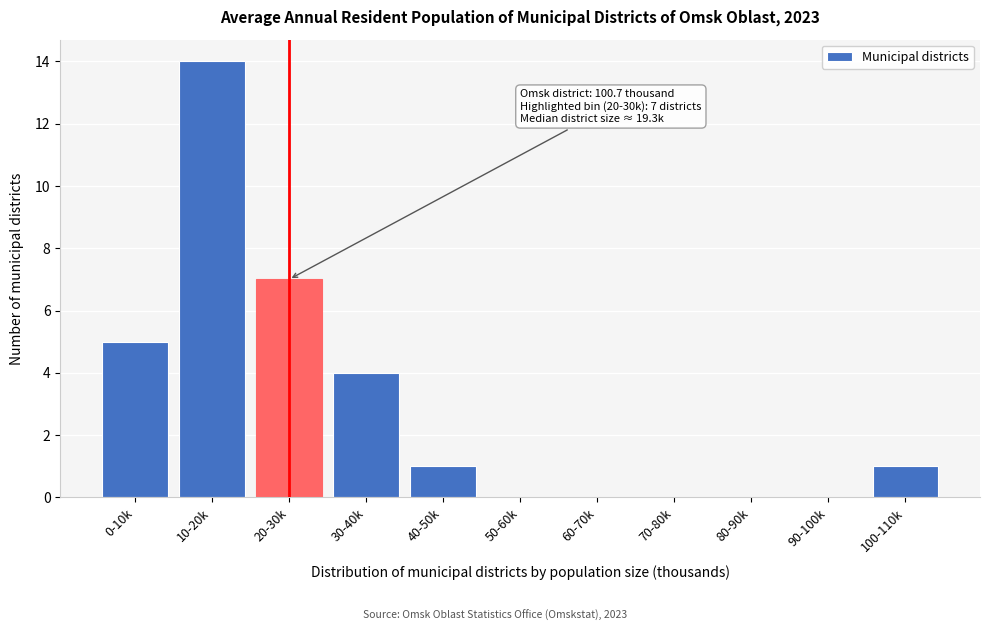

Reading left to right, what are all the values shown in this chart?

0-10k=5	10-20k=14	20-30k=7	30-40k=4	40-50k=1	50-60k=0	60-70k=0	70-80k=0	80-90k=0	90-100k=0	100-110k=1